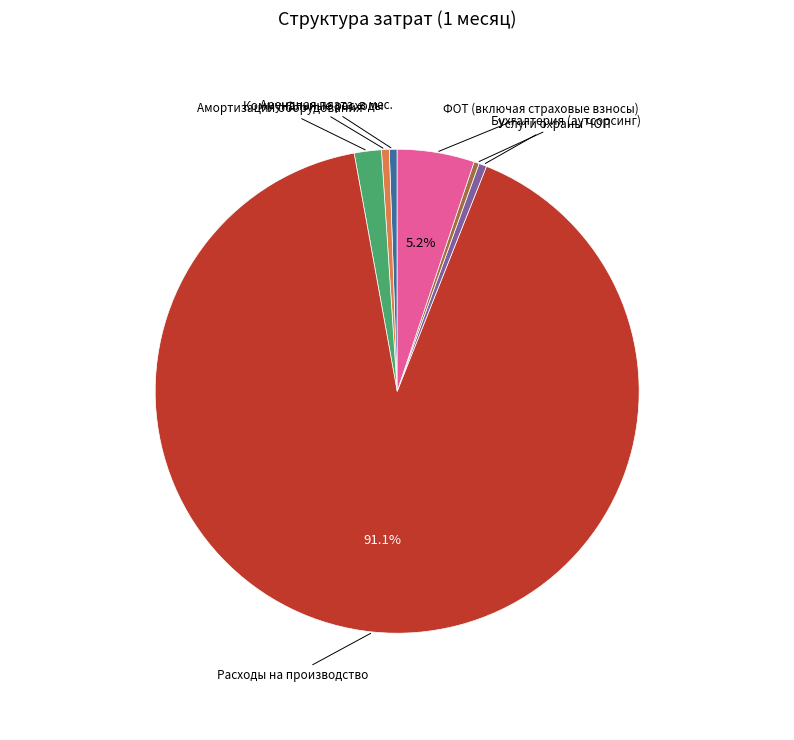

The Коммунальные расходы slice represents 1% of the pie. True or false?

True